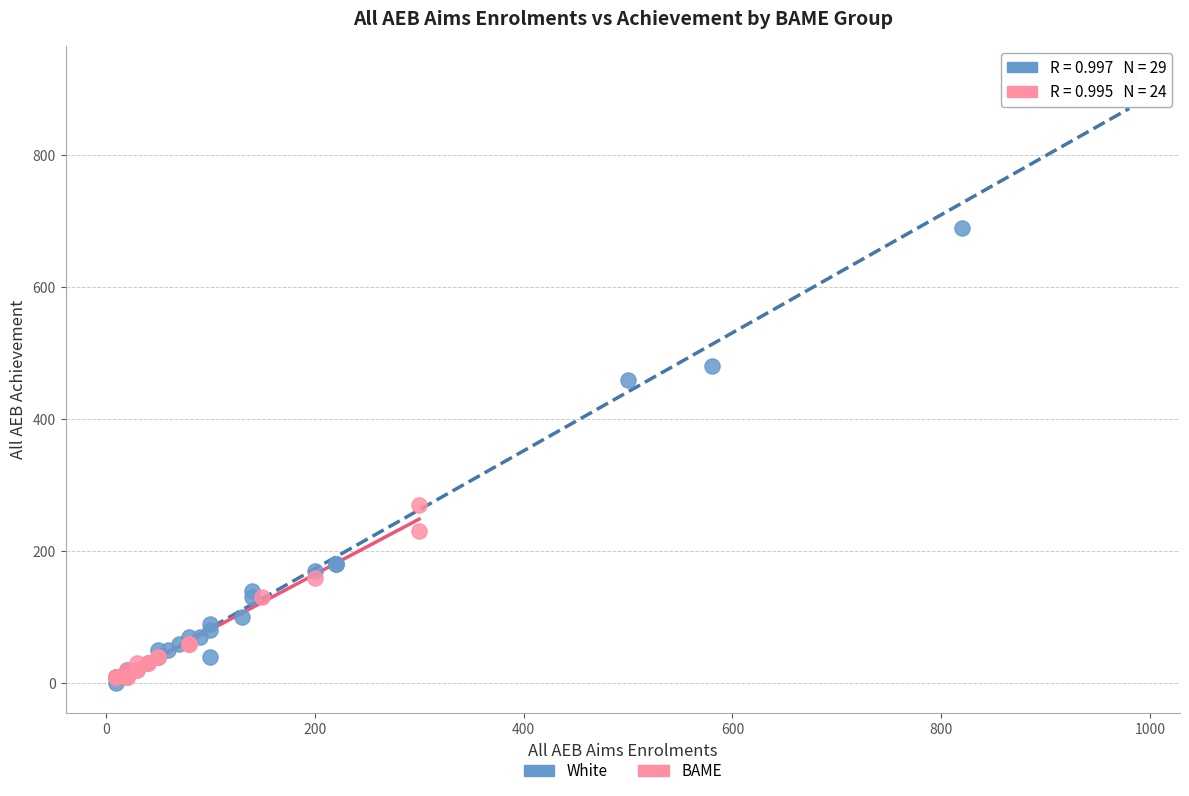

Which series reaches the maximum Y coordinate?

White